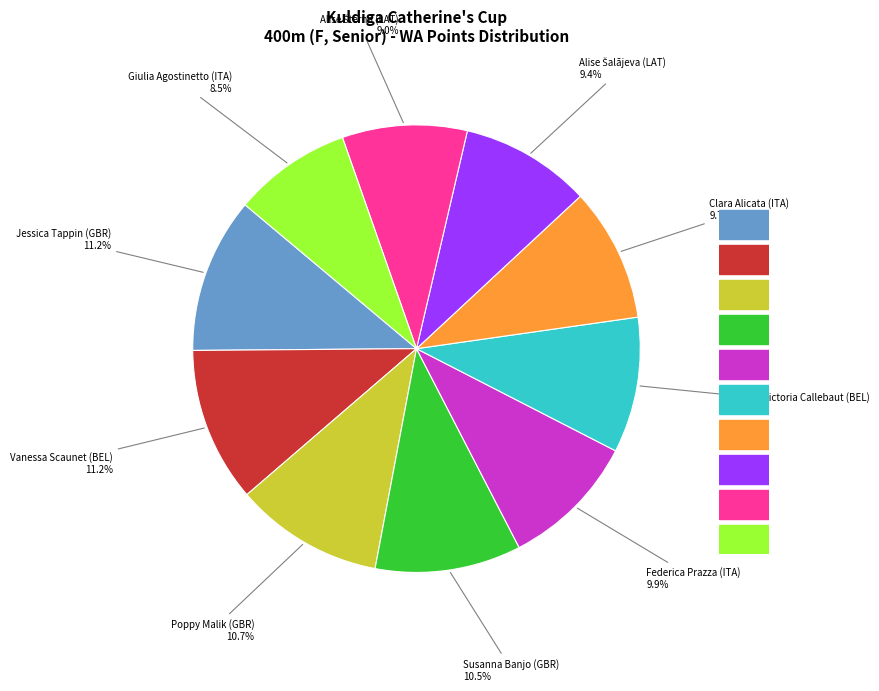

Is there a majority slice in this chart?

No